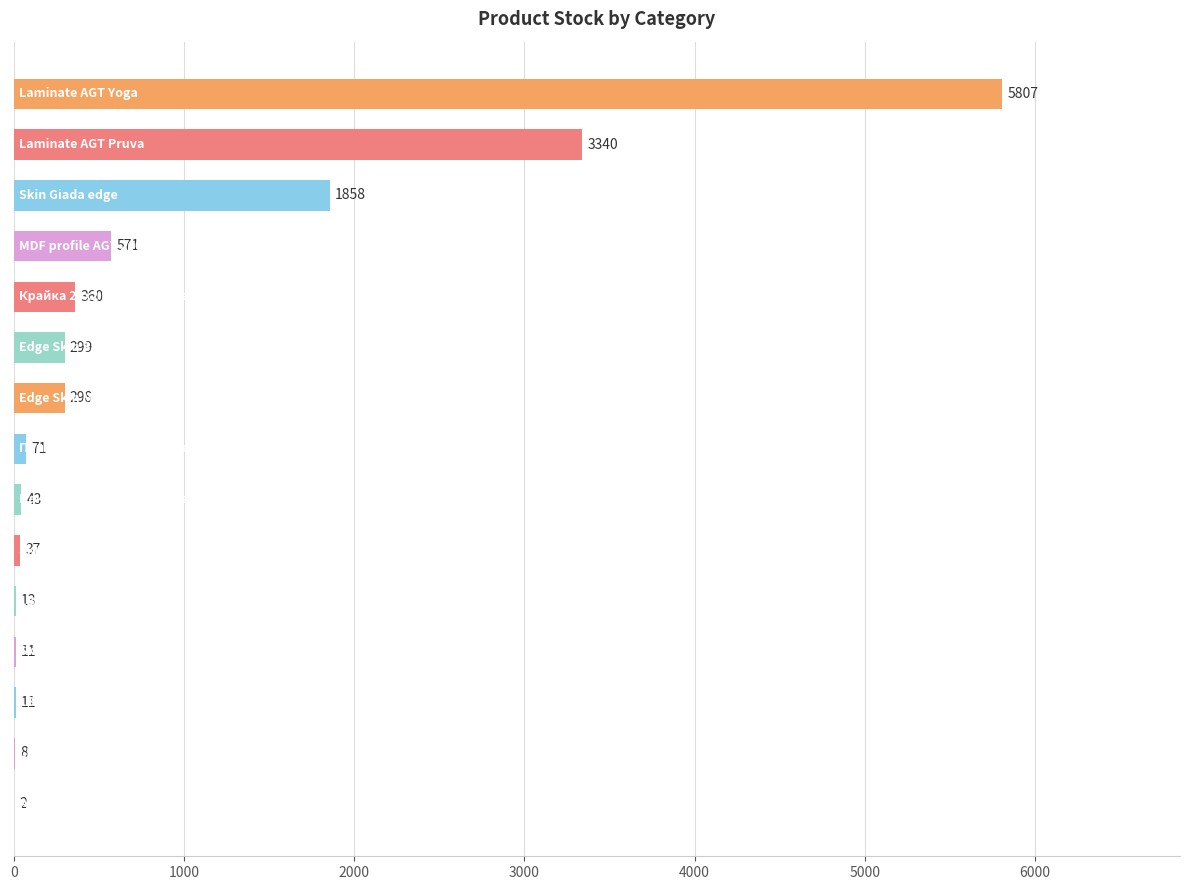

How many categories are shown in the chart?

15